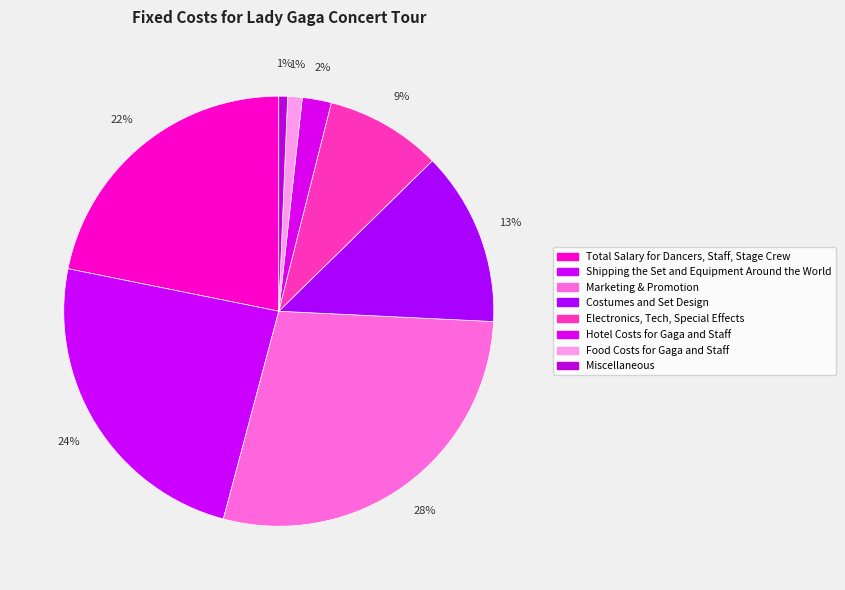

How many segments does this pie chart have?

8